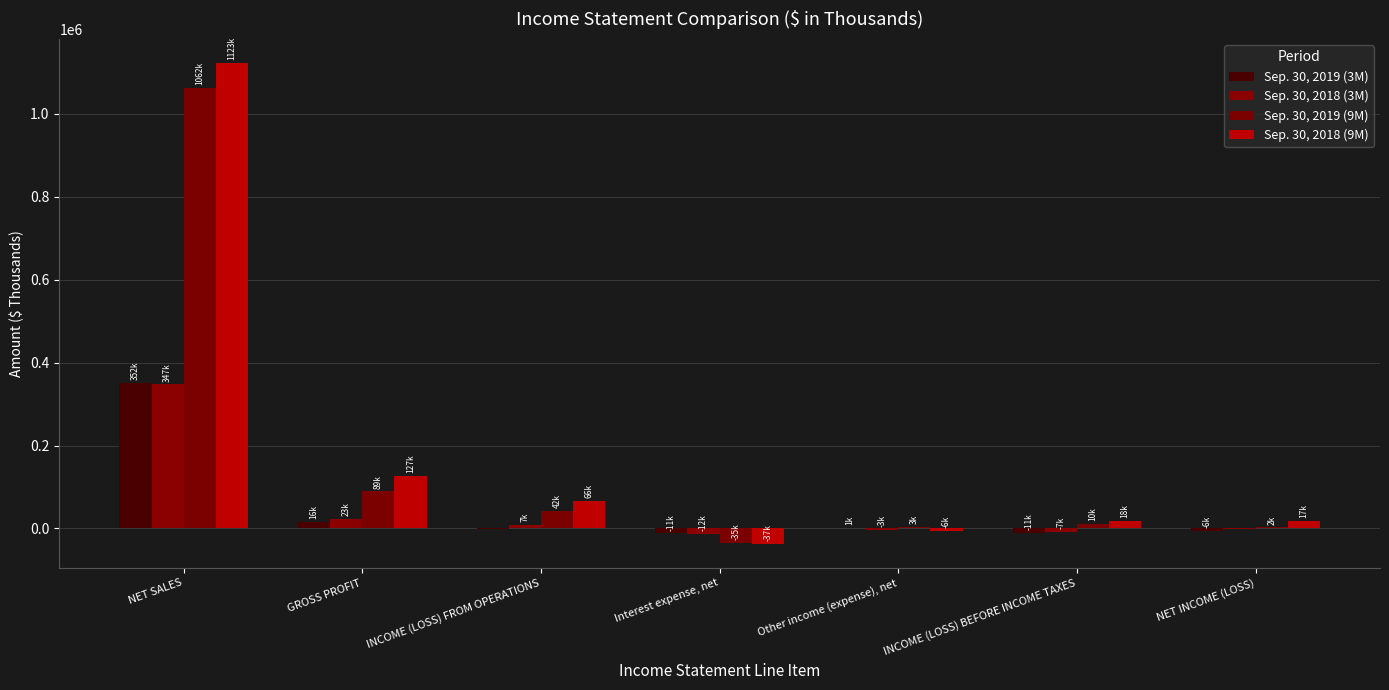

What is the label of the 6th bar from the right?

GROSS PROFIT